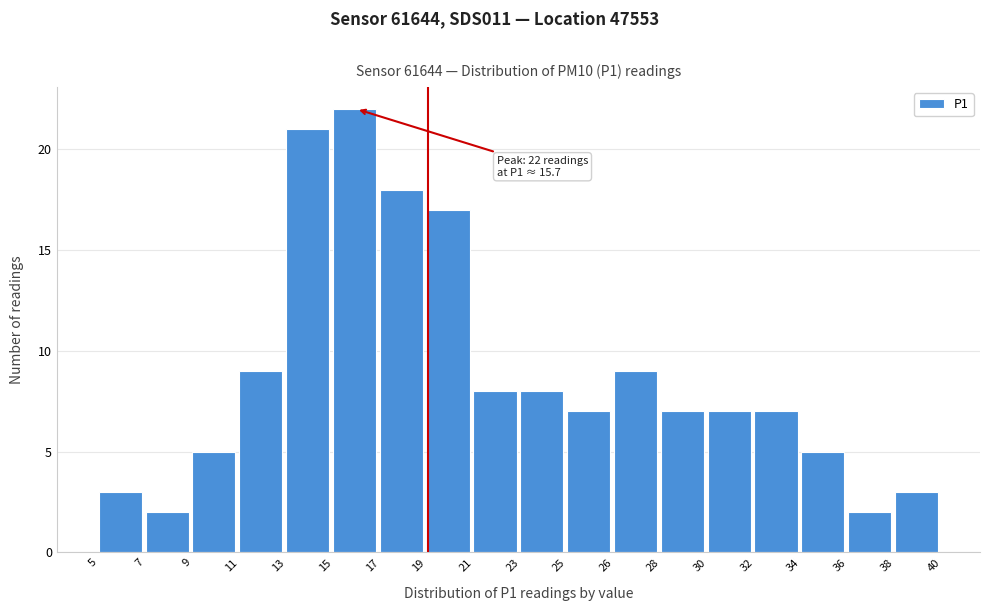

Reading right to left, list all the values displayed in this chart.

3	2	5	7	7	7	9	7	8	8	17	18	22	21	9	5	2	3